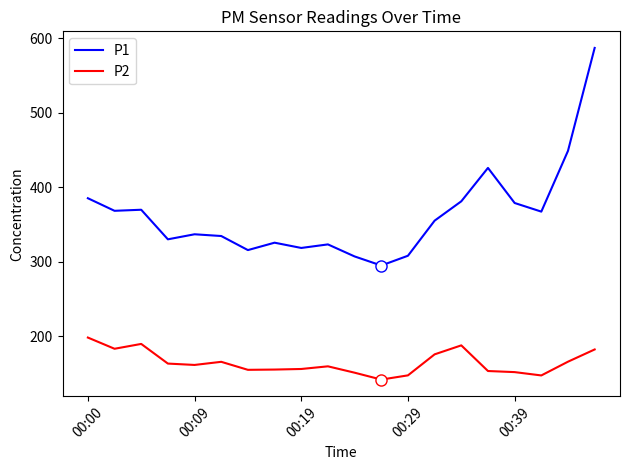

What is the maximum value for P1?

587.0